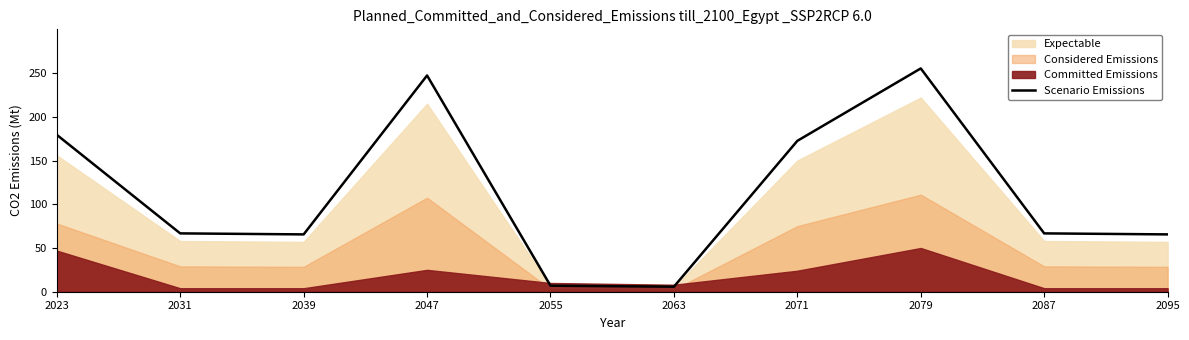

Rank the categories by value from lowest to highest.

2063, 2055, 2039, 2095, 2031, 2087, 2071, 2023, 2047, 2079